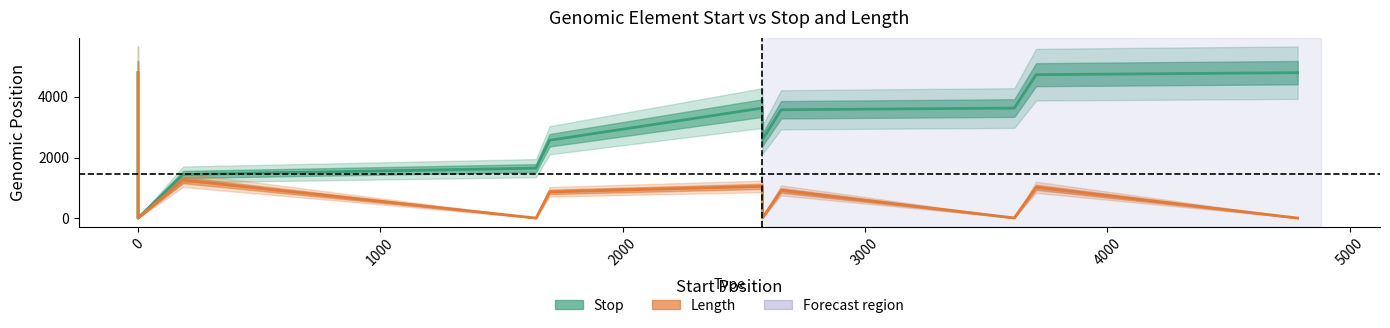

Reading left to right, list all the values displayed in this chart.

Stop: 4798	1656	14	1449	1656	2574	3633	2594	3577	3633	4731	4798
Length: 4798	1656	14	1263	14	876	1057	18	924	18	1026	14